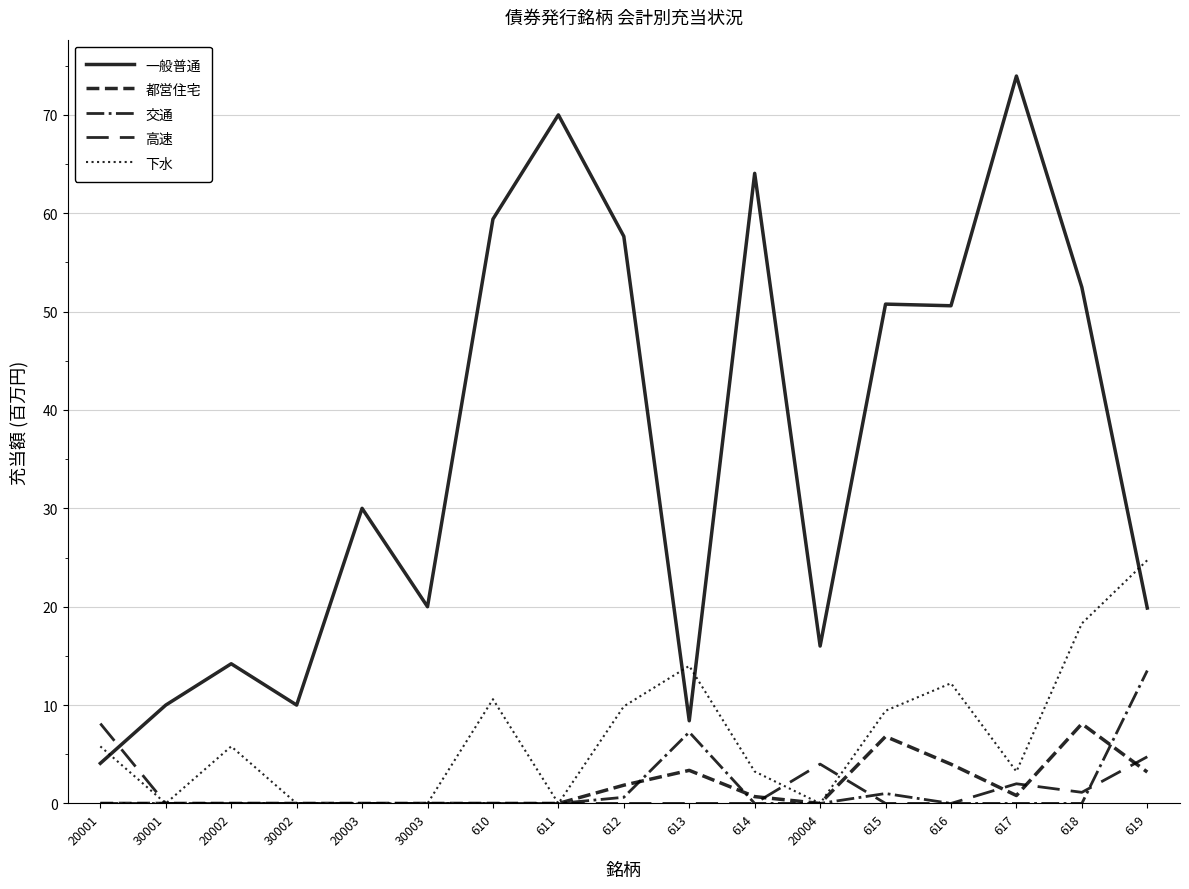

Reading right to left, transcribe all the data shown in this chart.

一般普通: 619=19.9	618=52.5	617=73.9	616=50.6	615=50.8	20004=16.0	614=64.1	613=8.4	612=57.6	611=70.0	610=59.4	30003=20.0	20003=30.0	30002=10.0	20002=14.2	30001=10.0	20001=4.1
都営住宅: 619=3.2	618=8.1	617=0.8	616=4.0	615=6.8	20004=0.0	614=0.7	613=3.4	612=1.9	611=0.0	610=0.0	30003=0.0	20003=0.0	30002=0.0	20002=0.0	30001=0.0	20001=0.0
交通: 619=13.5	618=0.0	617=0.0	616=0.0	615=1.0	20004=0.0	614=0.0	613=7.2	612=0.6	611=0.0	610=0.0	30003=0.0	20003=0.0	30002=0.0	20002=0.0	30001=0.0	20001=0.0
高速: 619=4.7	618=1.1	617=2.0	616=0.0	615=0.0	20004=4.0	614=0.0	613=0.0	612=0.0	611=0.0	610=0.0	30003=0.0	20003=0.0	30002=0.0	20002=0.0	30001=0.0	20001=8.1
下水: 619=24.7	618=18.3	617=3.2	616=12.2	615=9.4	20004=0.0	614=3.2	613=14.0	612=9.9	611=0.0	610=10.6	30003=0.0	20003=0.0	30002=0.0	20002=5.8	30001=0.0	20001=5.8